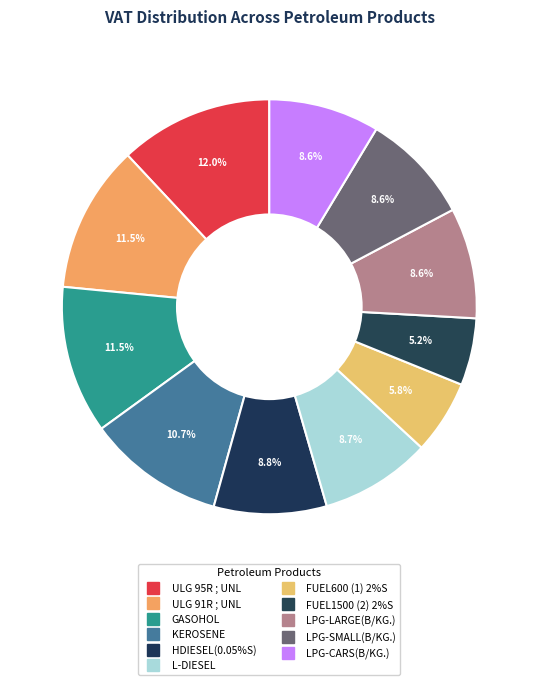

Combined, what portion of the pie is FUEL1500 (2) 2%S and ULG 91R ; UNL?

16.7%